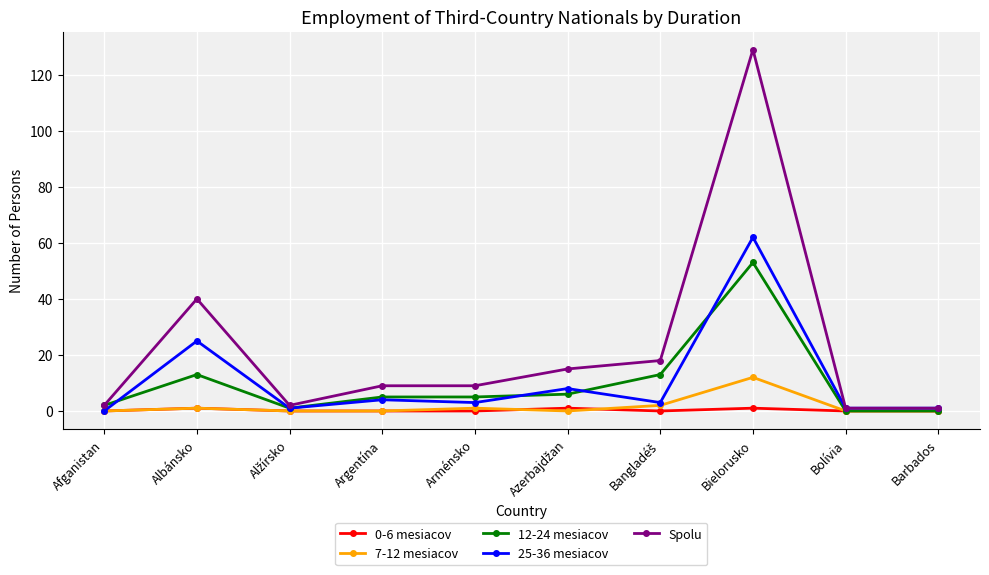

What is the highest value of the Spolu series?

129